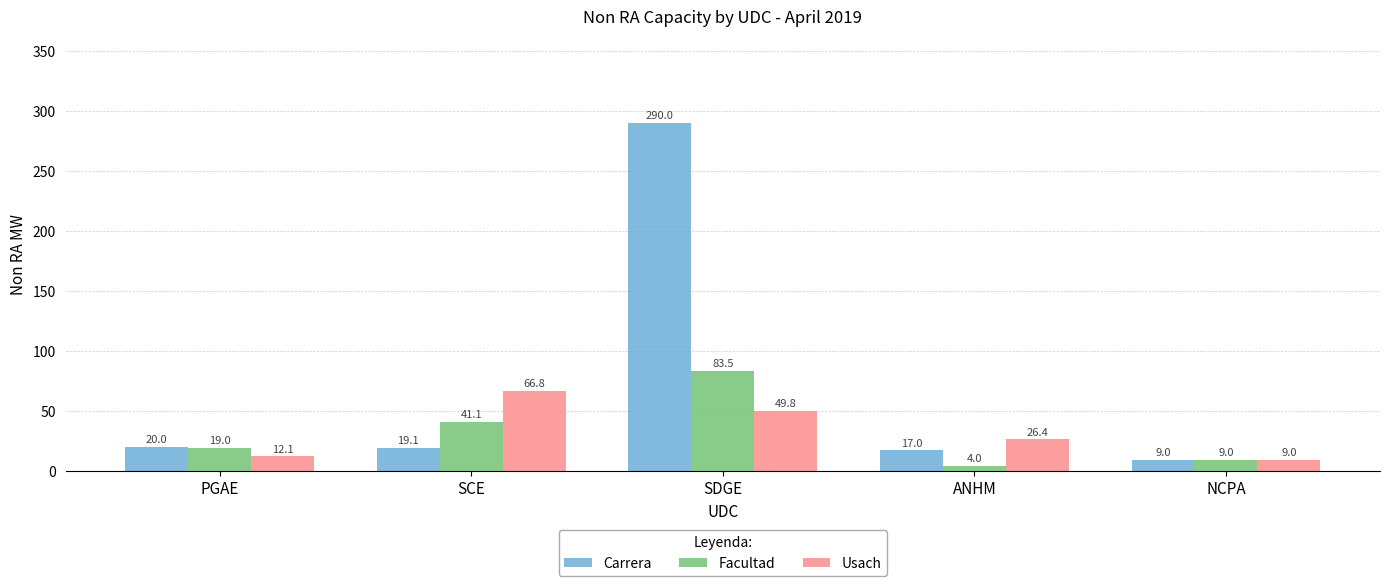

Reading left to right, transcribe all the data shown in this chart.

Carrera: 20.0	19.1	290.0	17.0	9.0
Facultad: 19.0	41.1	83.5	4.0	9.0
Usach: 12.1	66.8	49.8	26.4	9.0